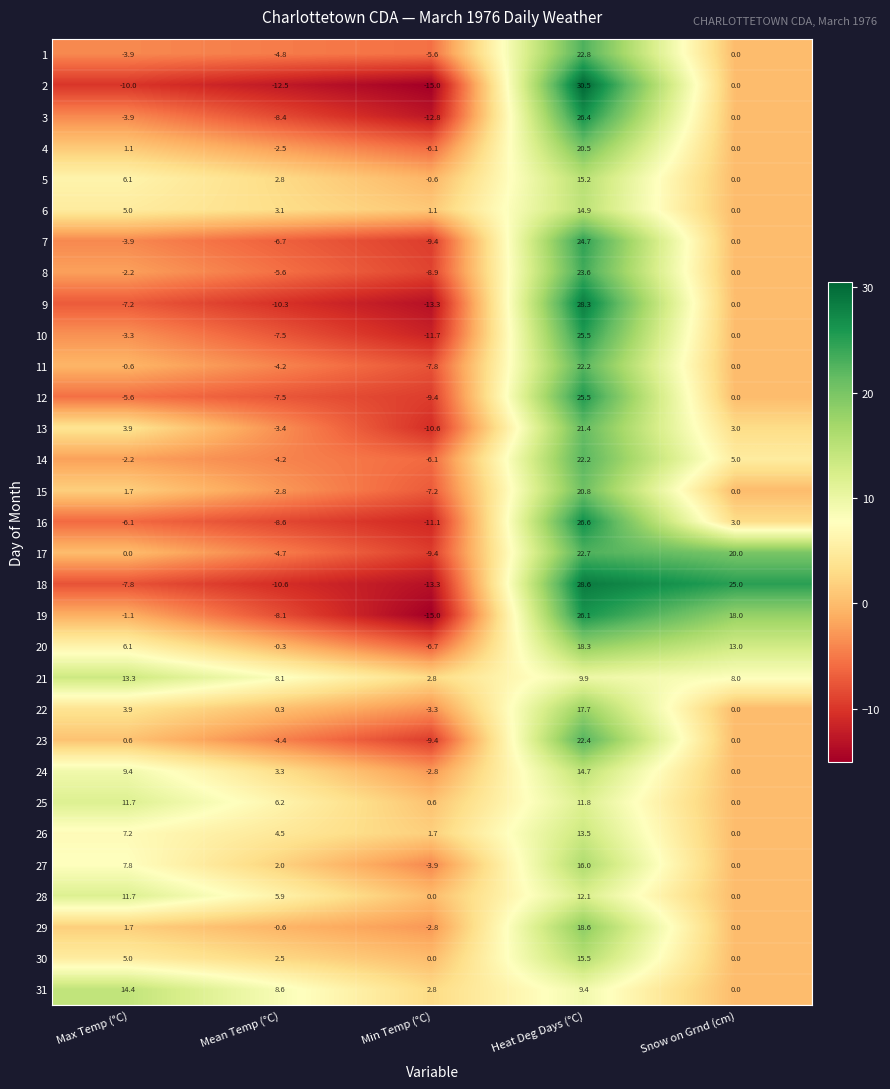

List the labels in order of 24 value, largest first.

Heat Deg Days (°C), Max Temp (°C), Mean Temp (°C), Snow on Grnd (cm), Min Temp (°C)